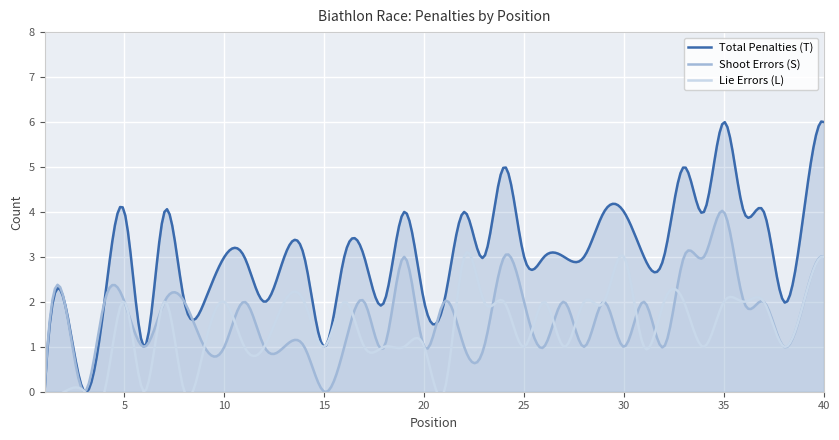

Is it true that Lie Errors (L) equals 2 at 16?

True